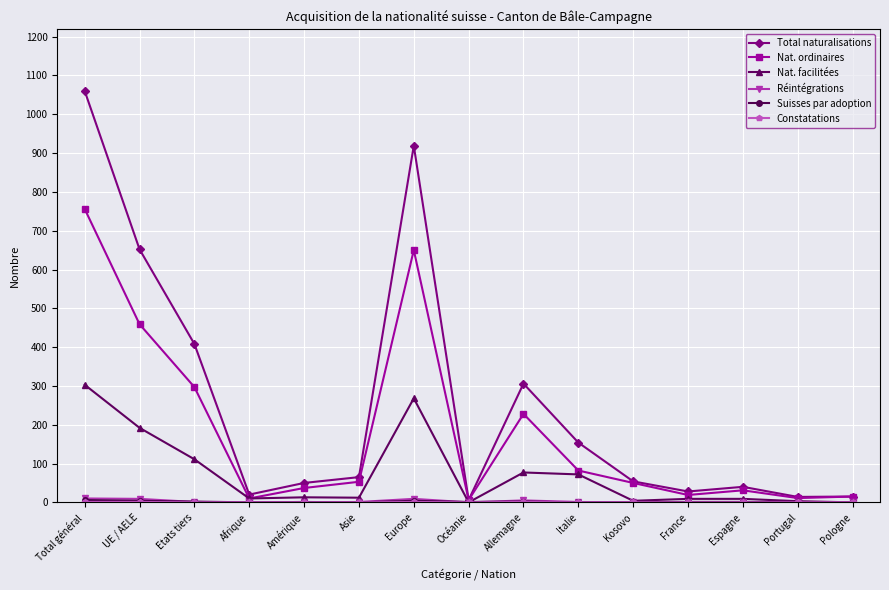

What is the label of the 14th point from the right?

UE / AELE